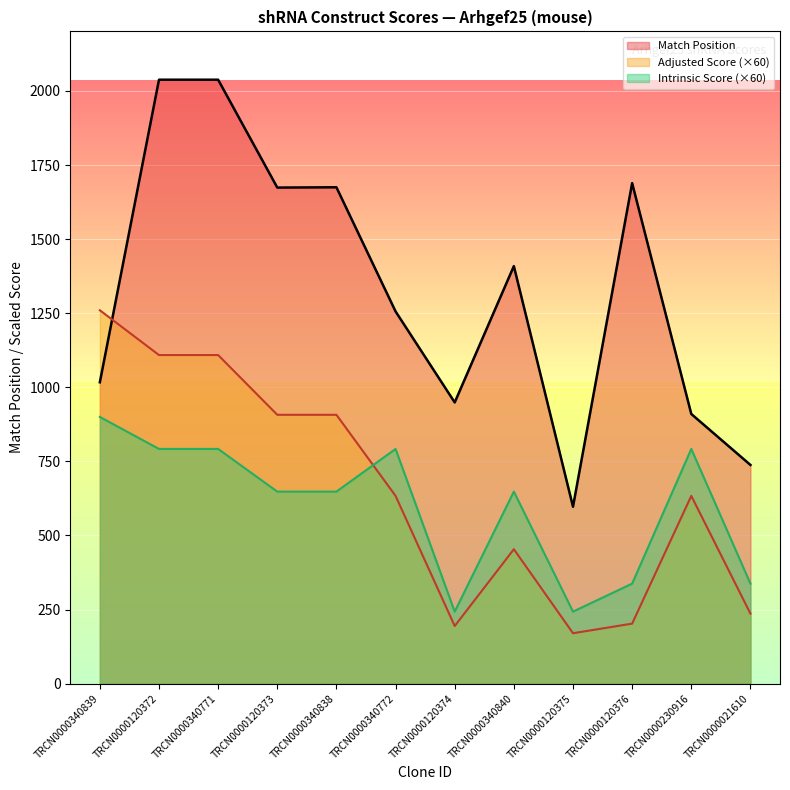

Count the number of data series in this chart.

3